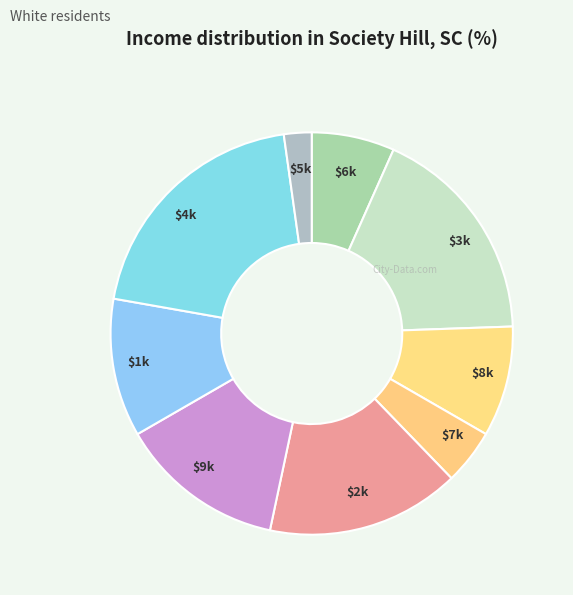

Is it true that $3k is 31% of the pie?

False